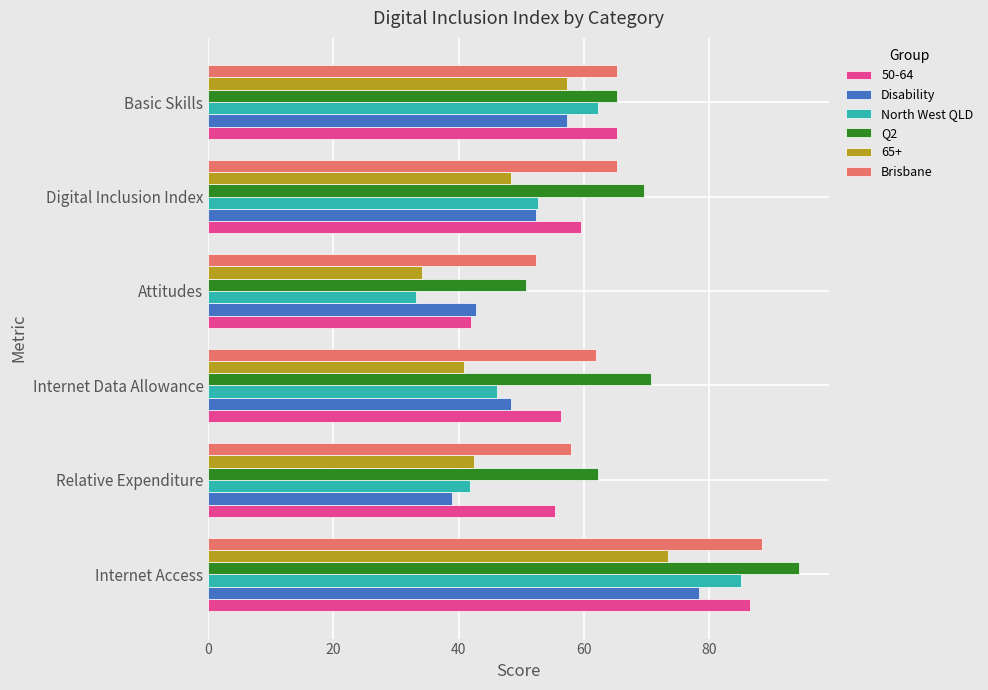

At which label does Brisbane reach its minimum?

Attitudes